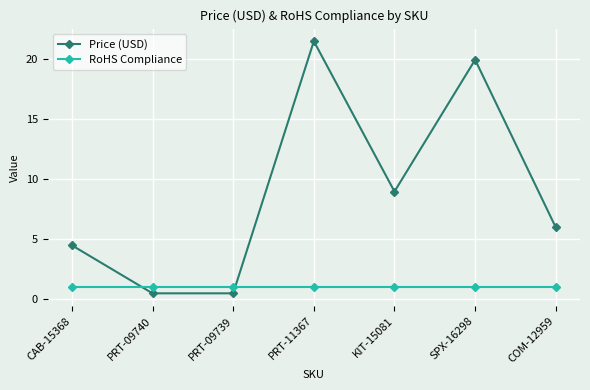

Between which two adjacent categories do Price (USD) and RoHS Compliance first intersect?

CAB-15368 and PRT-09740